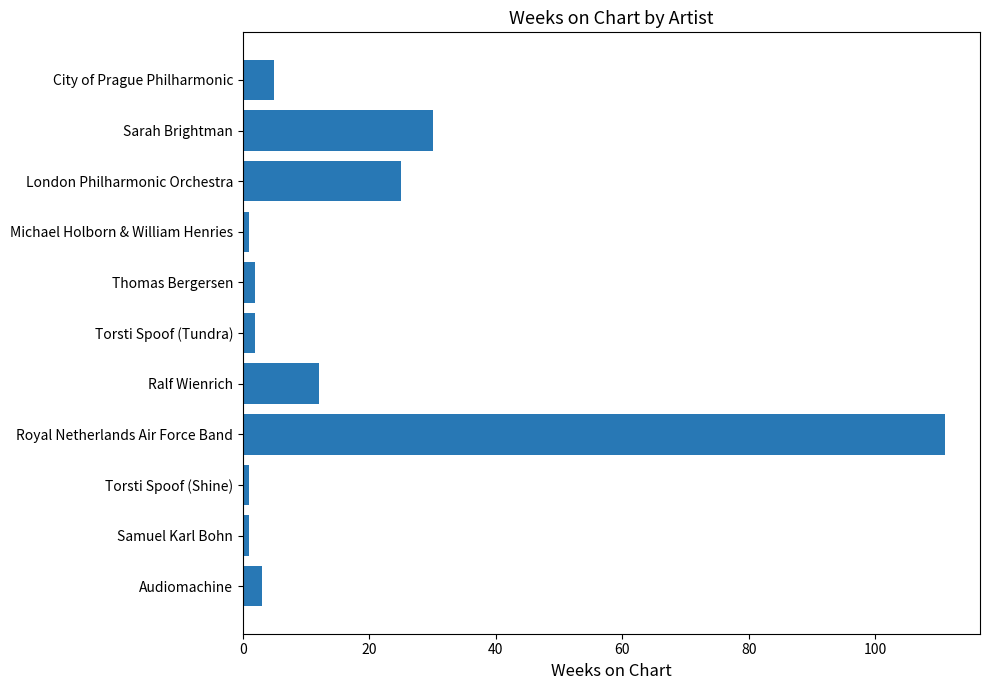

What is the sum of all values?

193